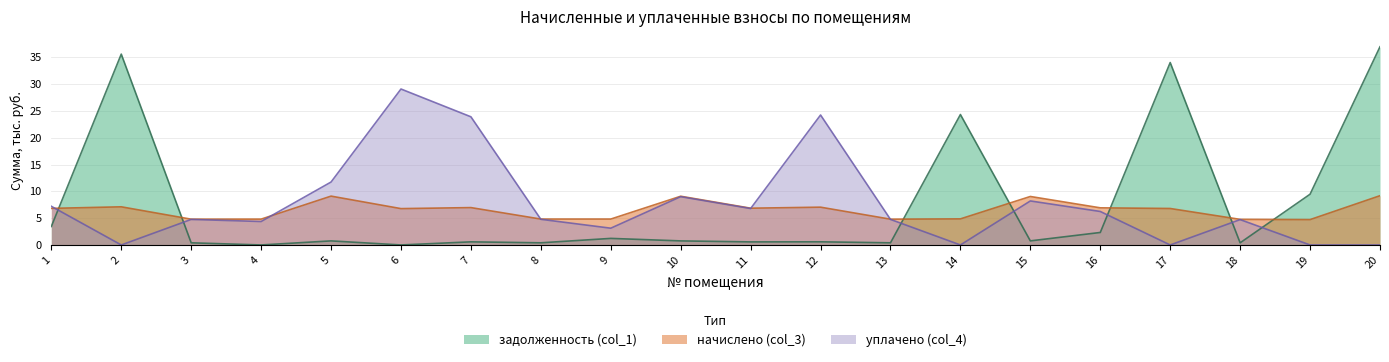

How many lines are shown in the chart?

3